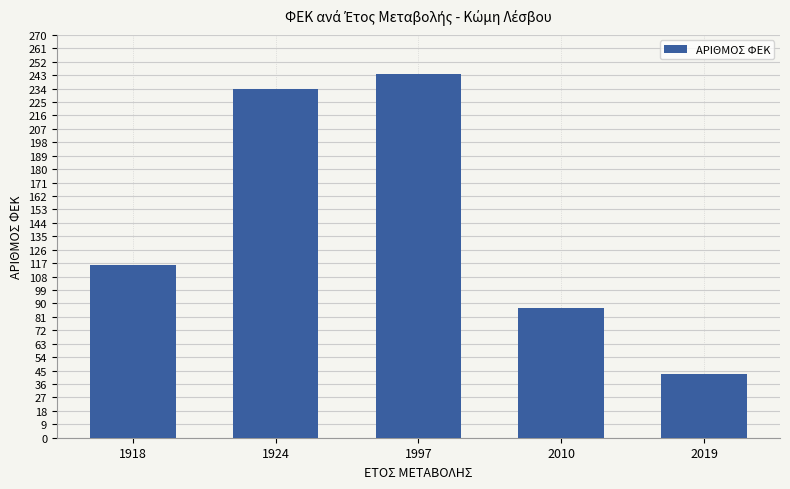

The value at 2019 is 43. True or false?

True